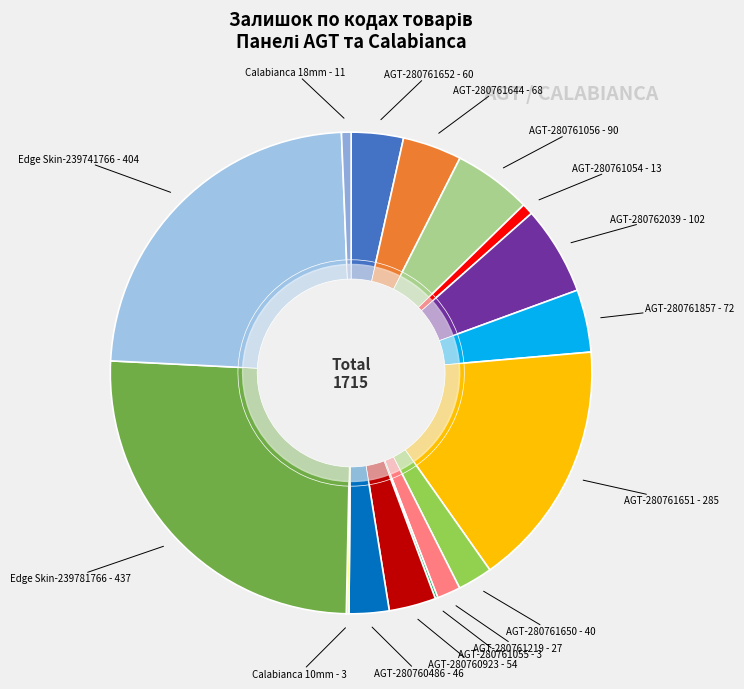

Is there any slice that represents more than half of the pie?

No